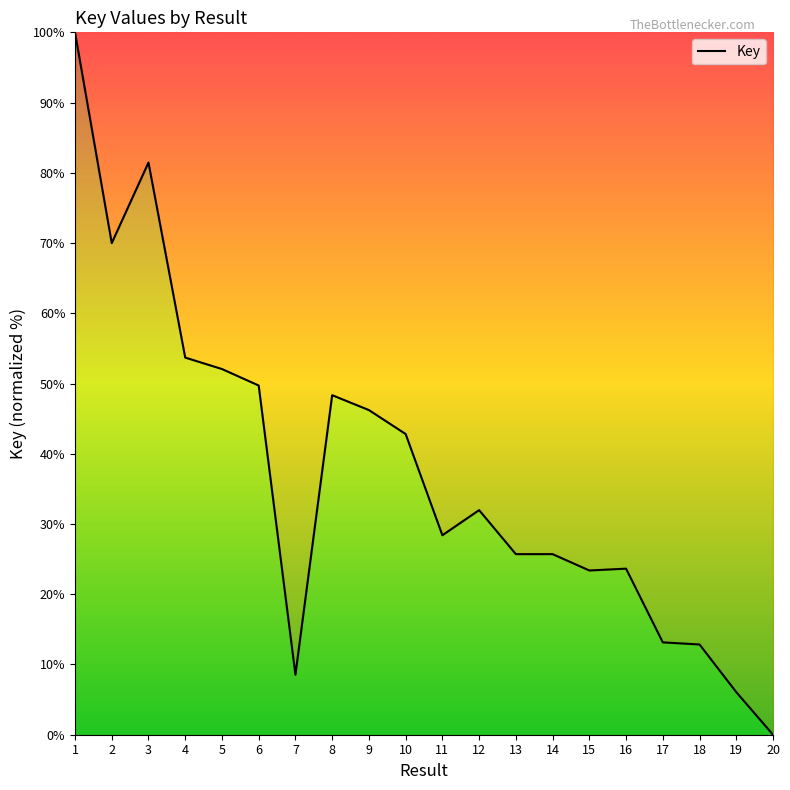

The chart shows a value of 32.5 at 3. True or false?

False